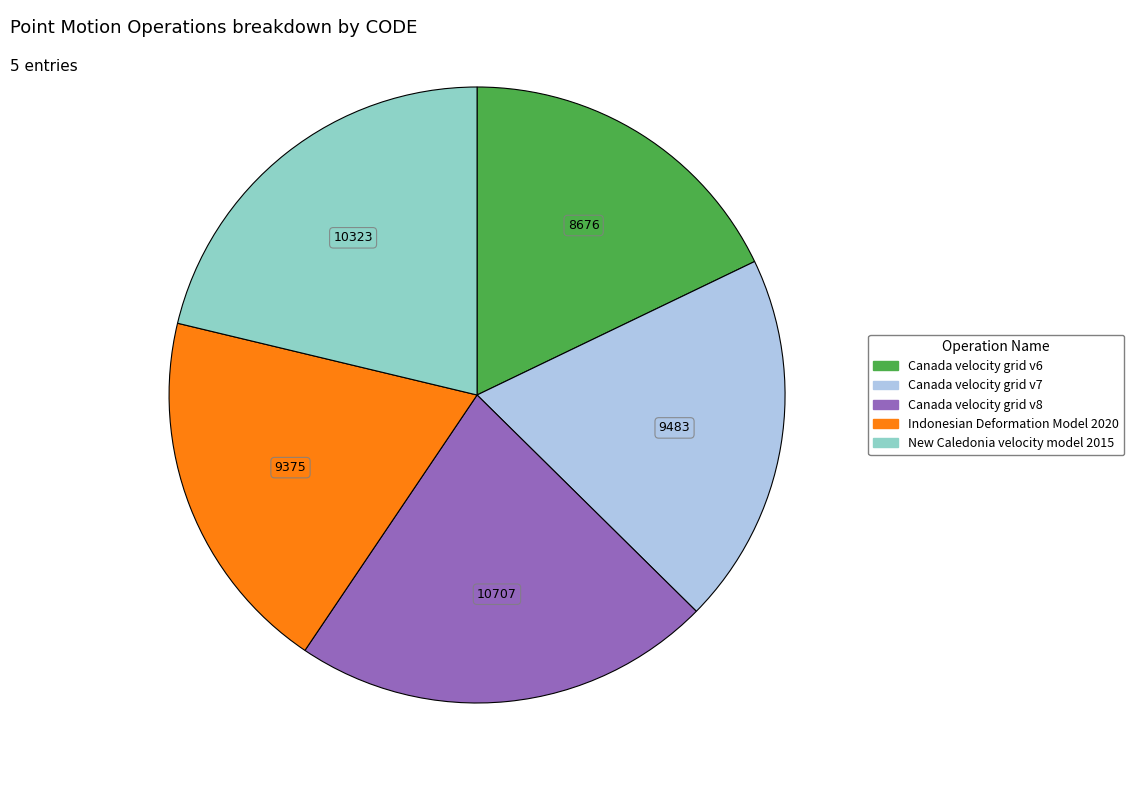

Does Canada velocity grid v6 account for over 50% of the chart?

No